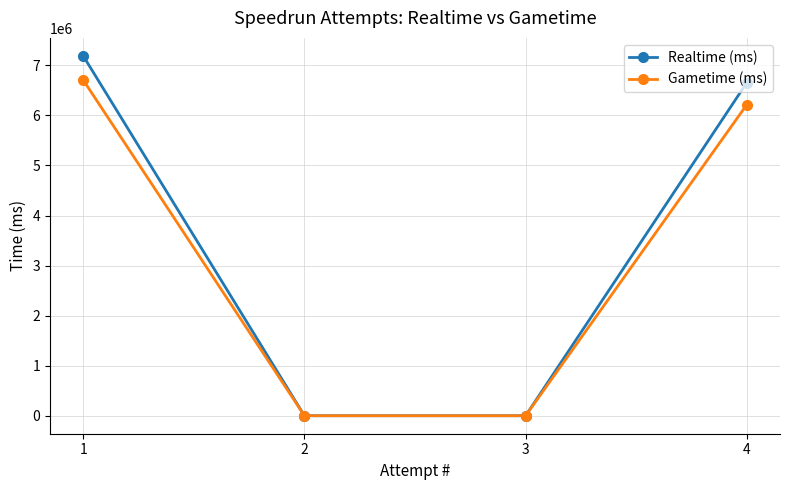

What are all the series names shown in the legend?

Realtime (ms), Gametime (ms)